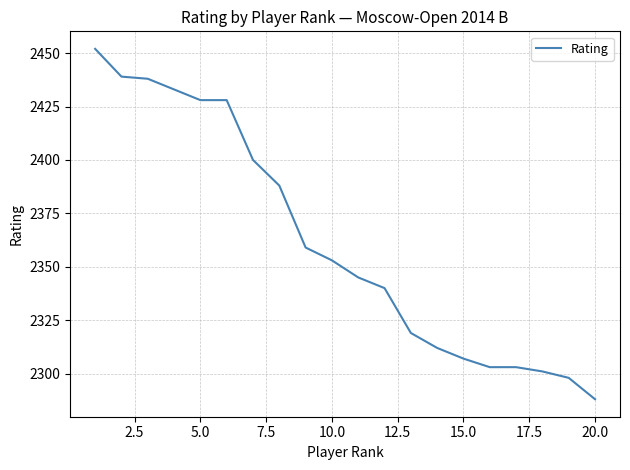

What is the maximum value shown in the chart?

2452